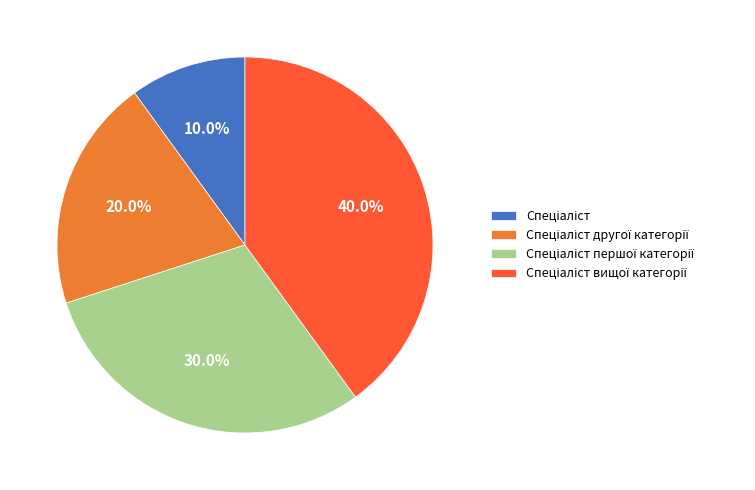

Is there a majority slice in this chart?

No